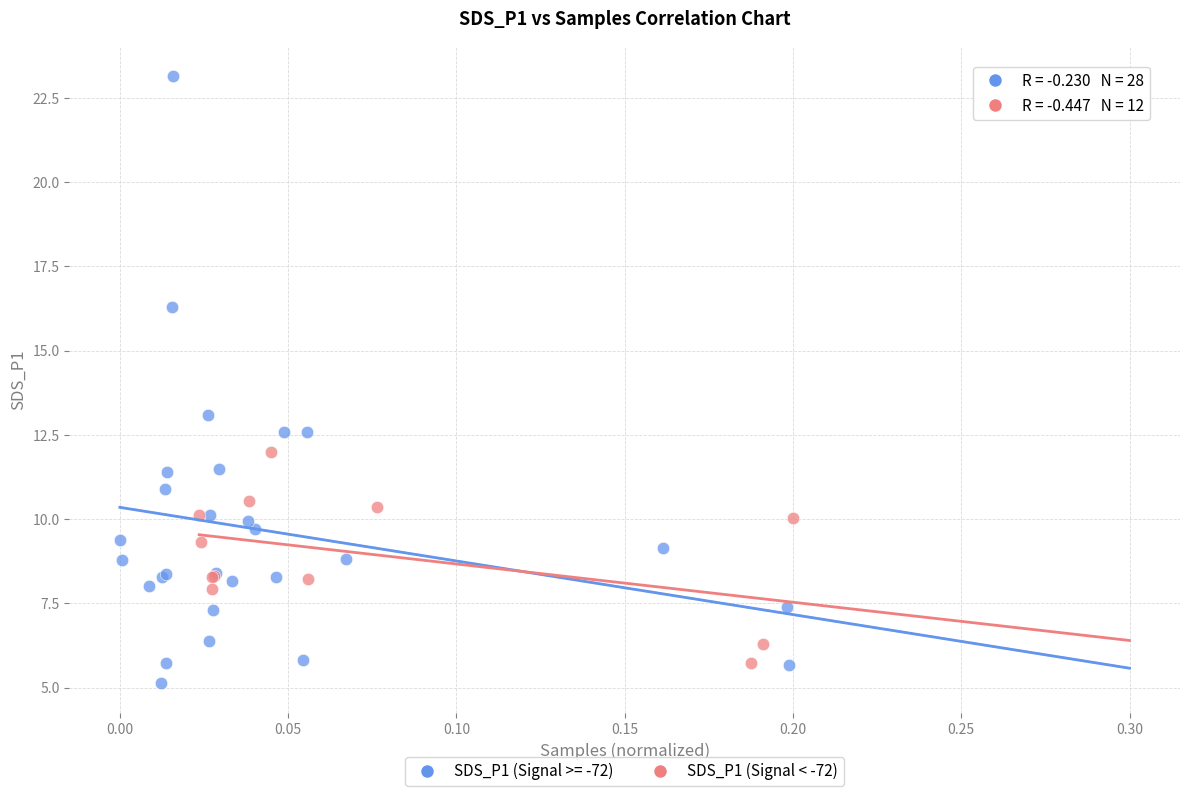

Which series reaches the maximum Y coordinate?

SDS_P1 (Signal >= -72)